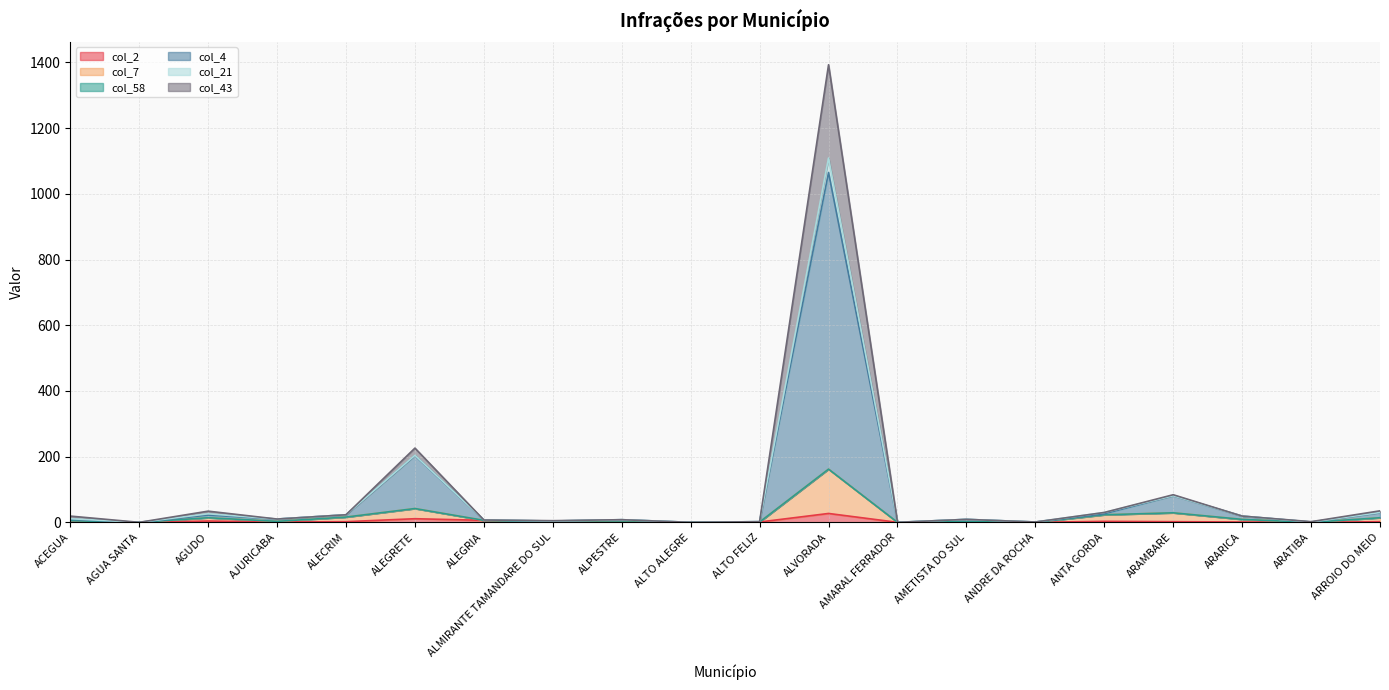

Does the chart have visible grid lines?

Yes